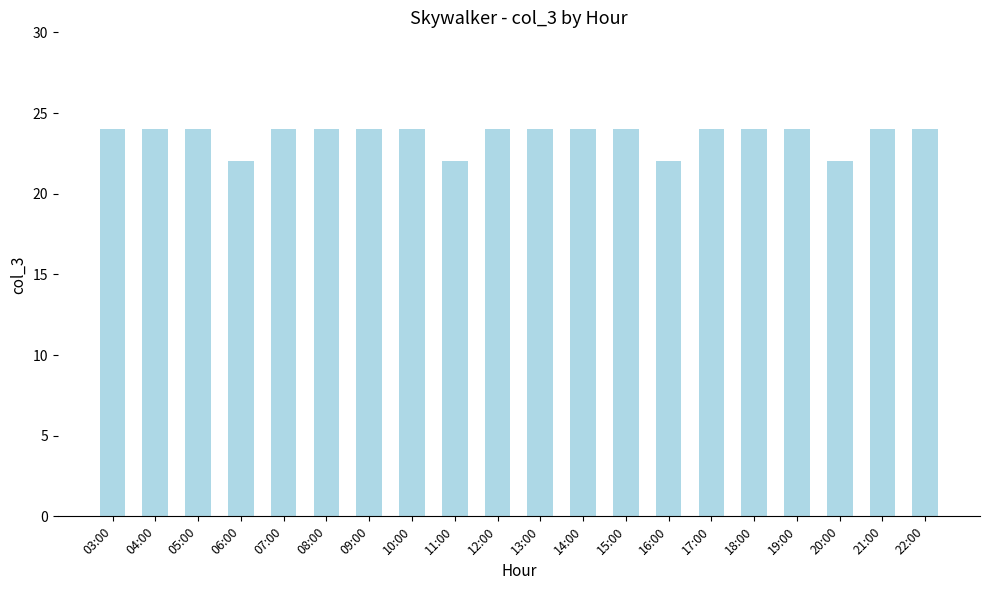

What is the ratio of the value at 03:00 to the value at 13:00?

1.0